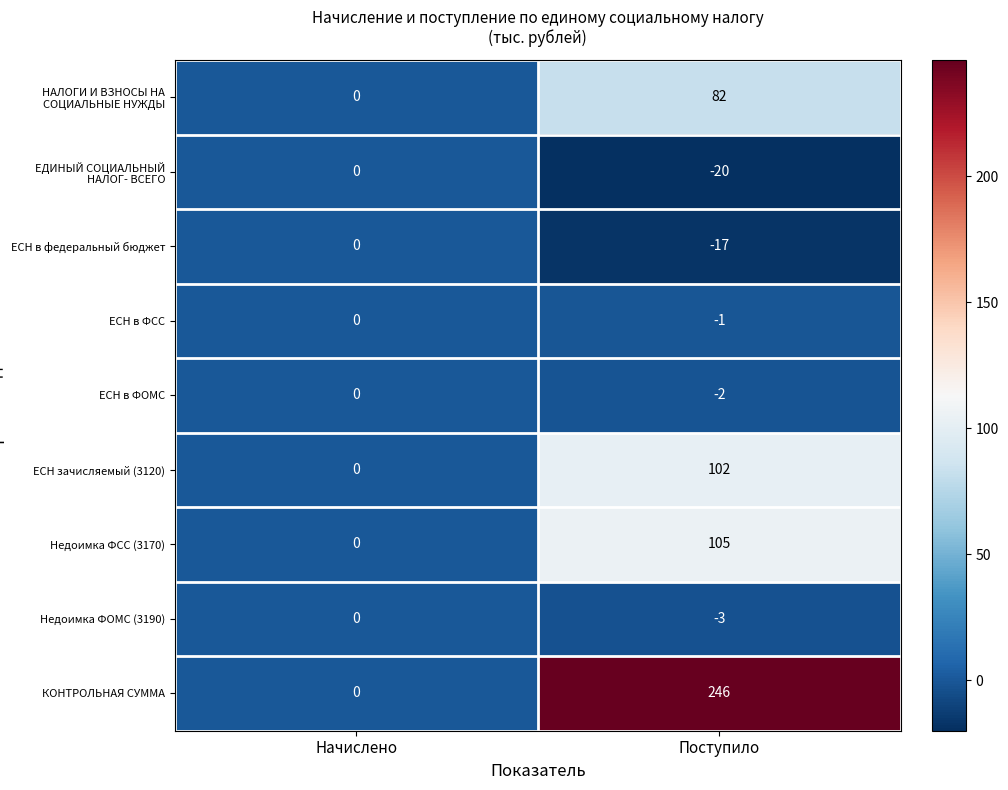

What is the maximum value for НАЛОГИ И ВЗНОСЫ НА СОЦИАЛЬНЫЕ НУЖДЫ?

82